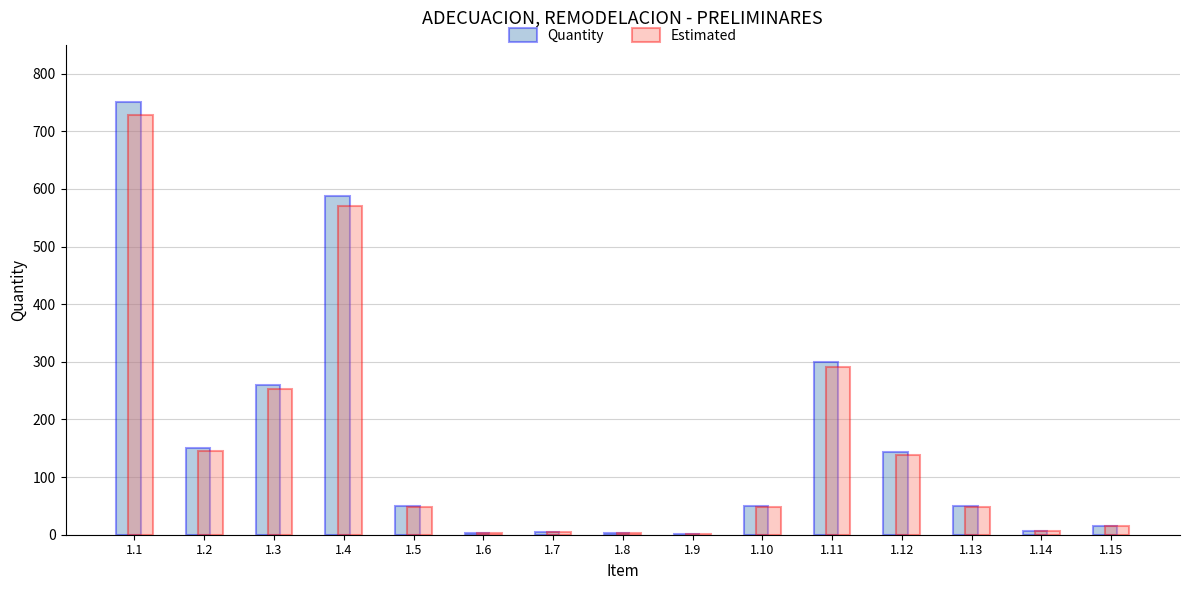

What is the highest value of the Quantity series?

750.0